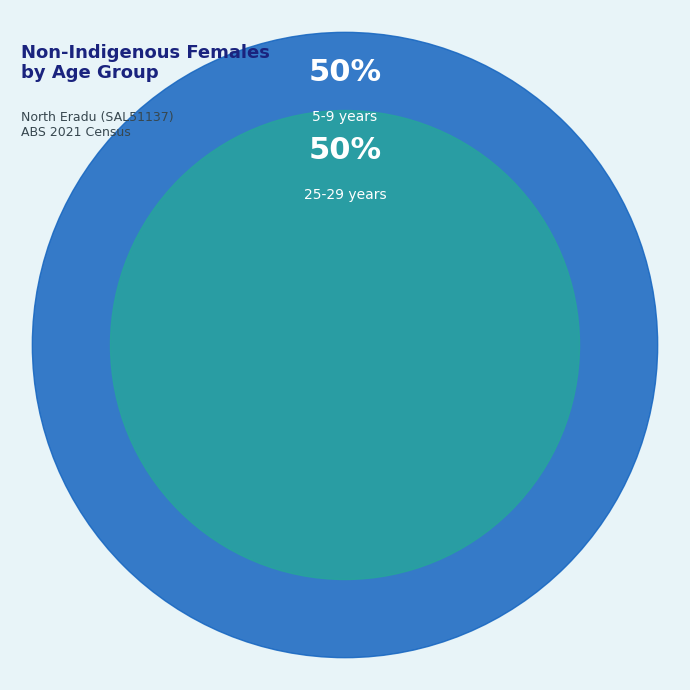

Is it true that 50-54 years is 6% of the pie?

False